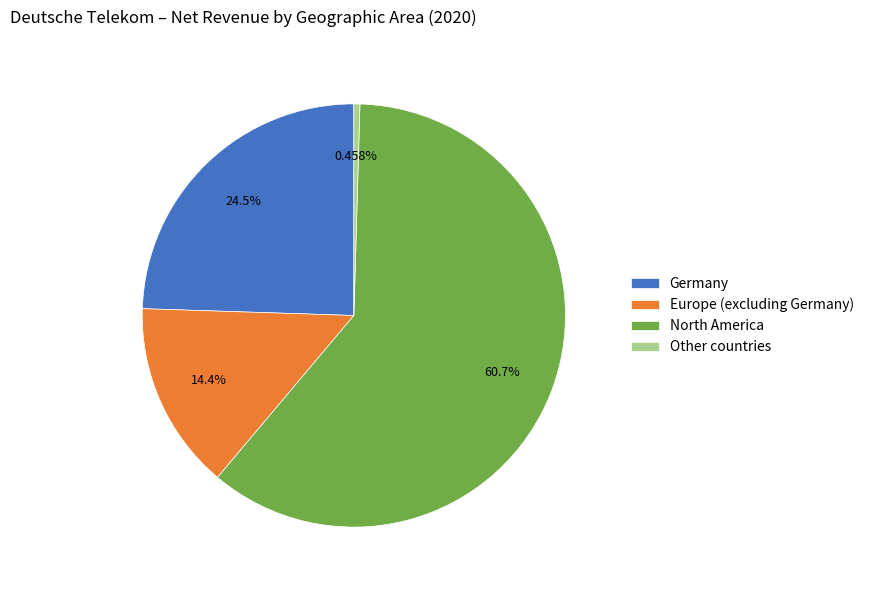

To the nearest percent, what is the difference between the Germany and Europe (excluding Germany) slice percentages?

10%